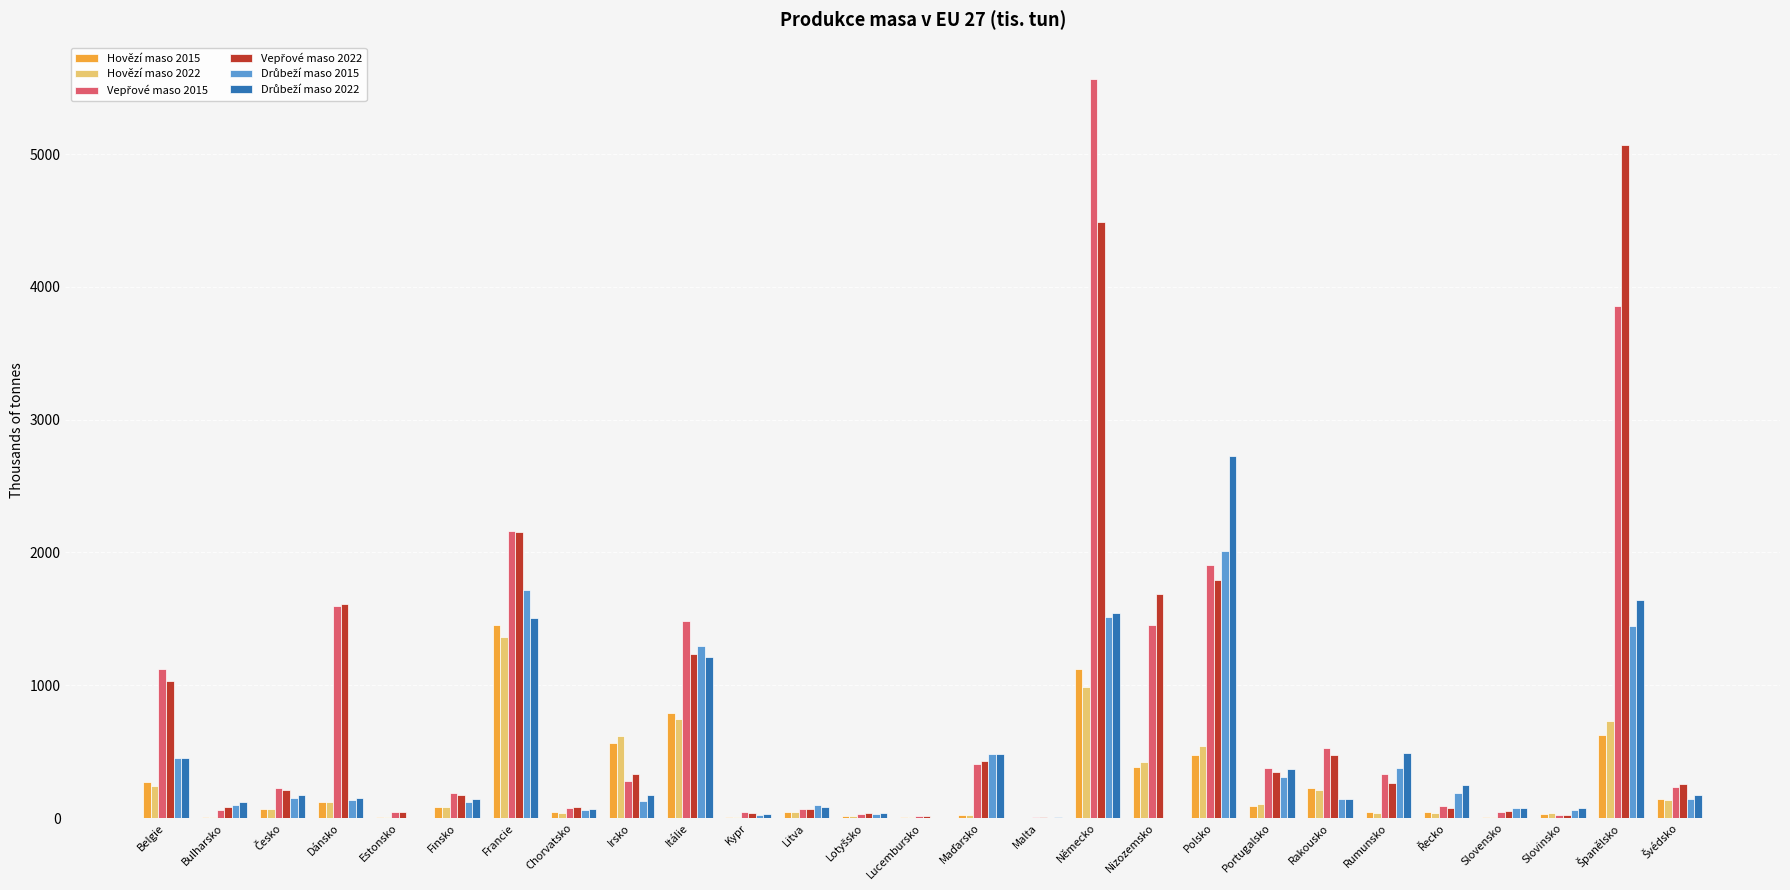

What is the sum of all Hovězí maso 2022 values?

6640.3